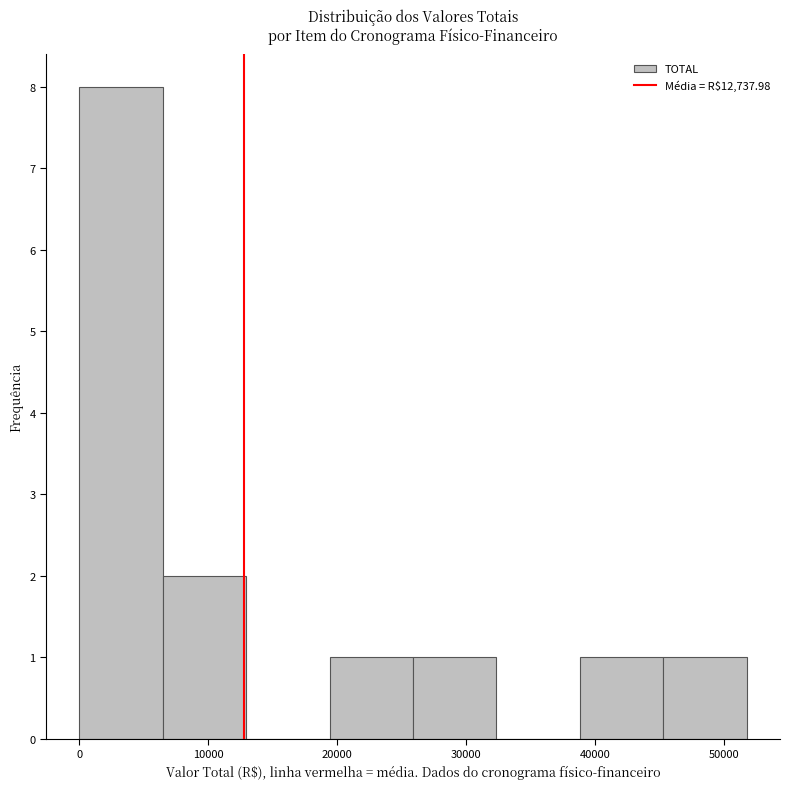

How tall is the bar that spans 26000 to 32000 on the x-axis? Neither the bar edges nor the heights are printed on the chart, so give them approximately, as read against the axes.

1